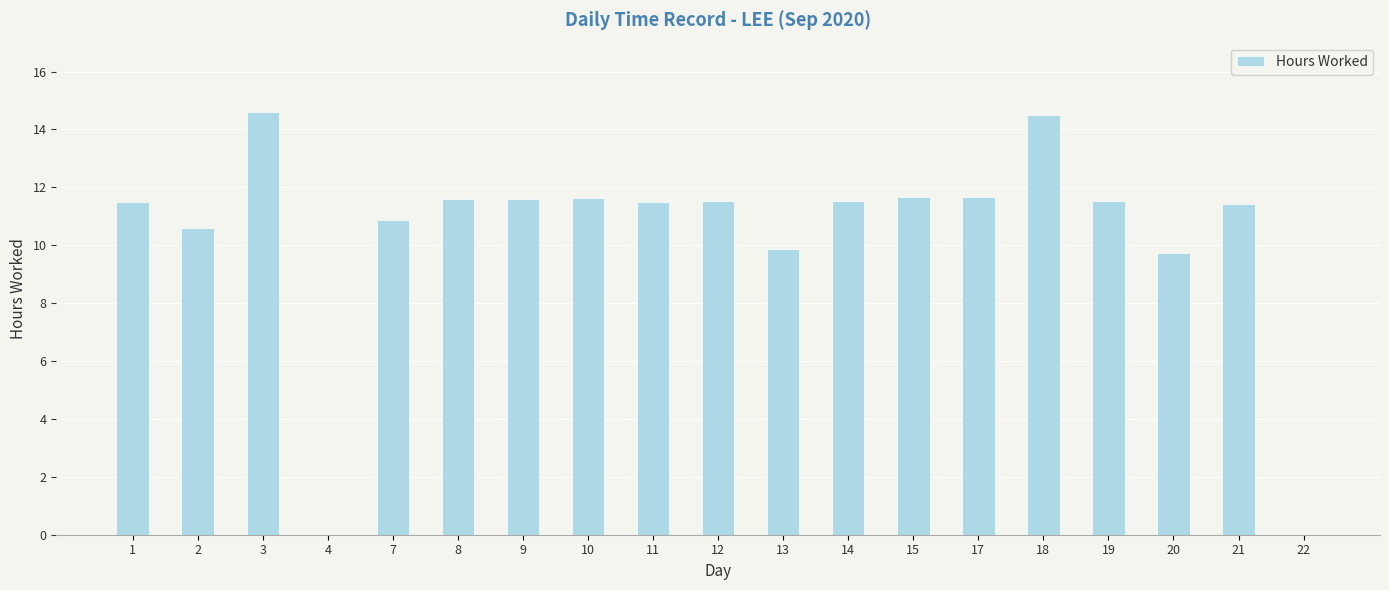

What is the maximum value shown in the chart?

14.6